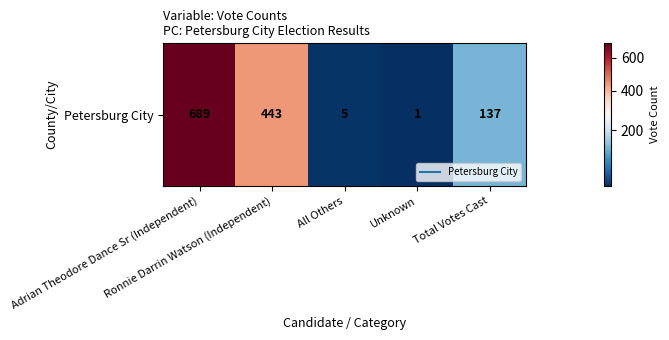

Approximately how many times larger is the value at Unknown compared to All Others?

0.2